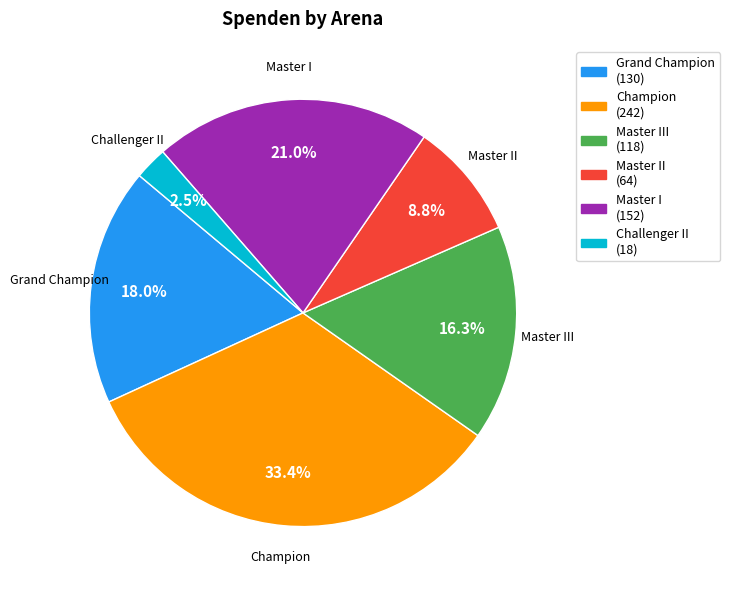

Which slice is the smallest?

Challenger II (18)